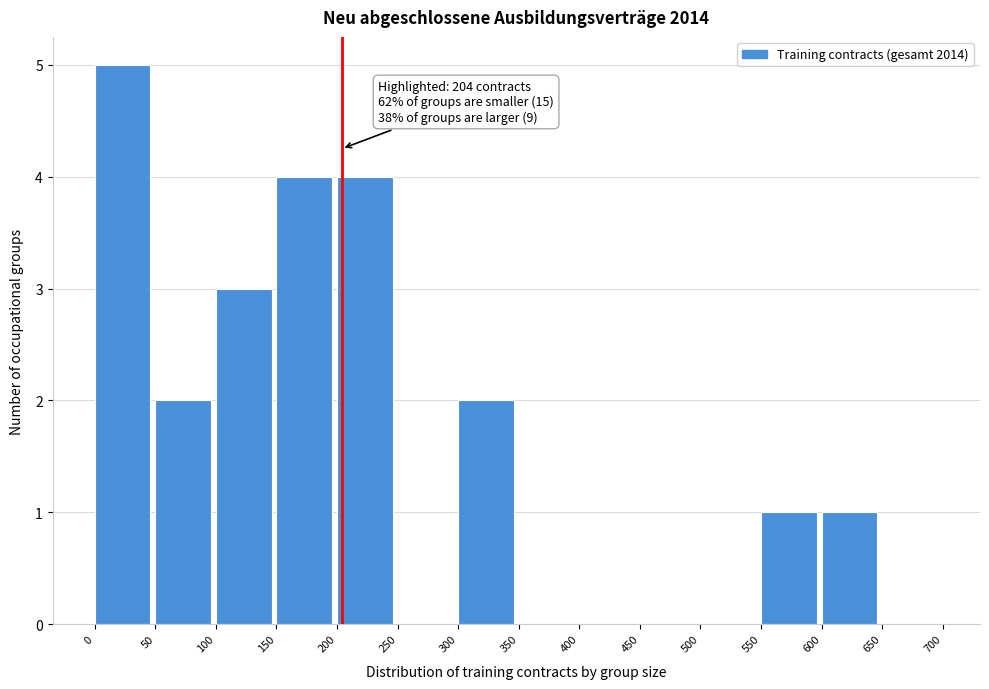

Which range on the x-axis has the tallest bar?

0 to 50